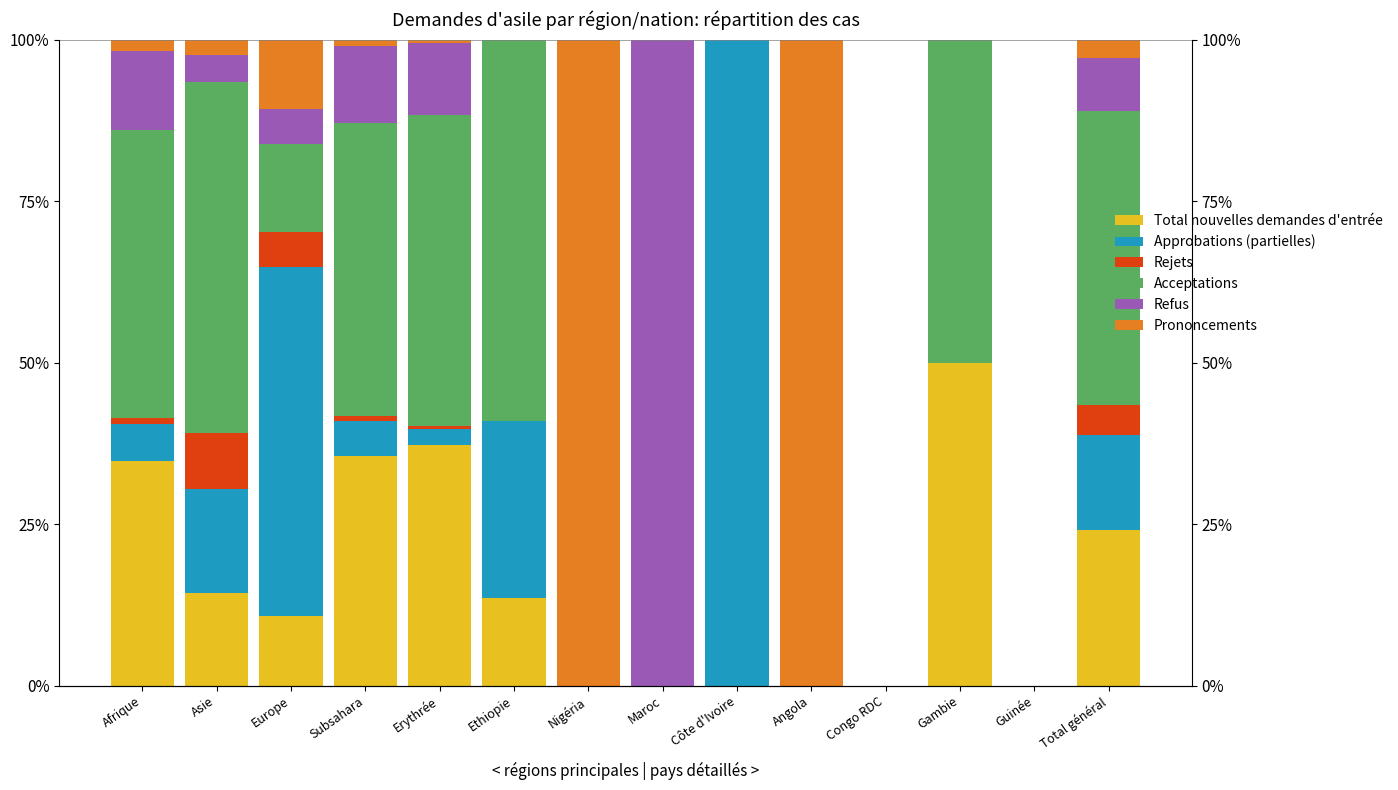

At how many categories does at least one series exceed 51?

7